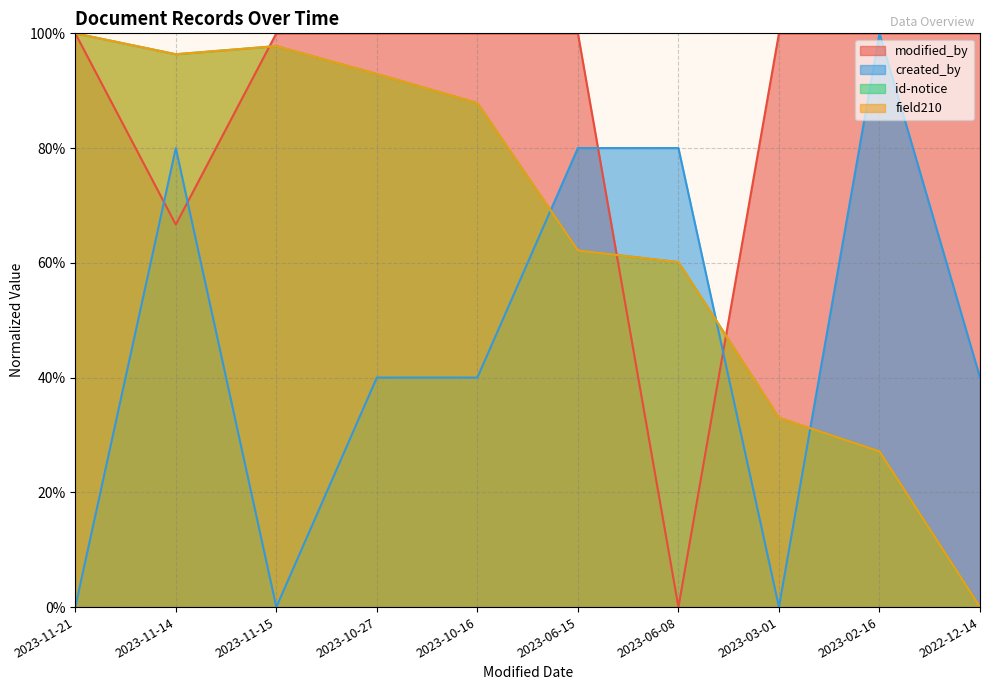

How many data points in created_by are less than 40?

3